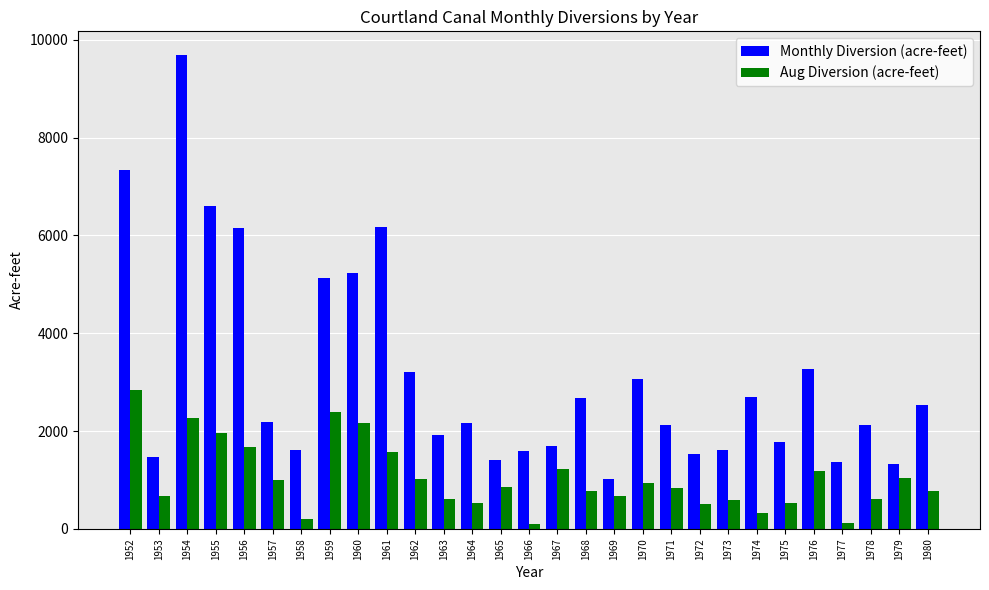

What is the spread (max minus min) of values at 1953?

799